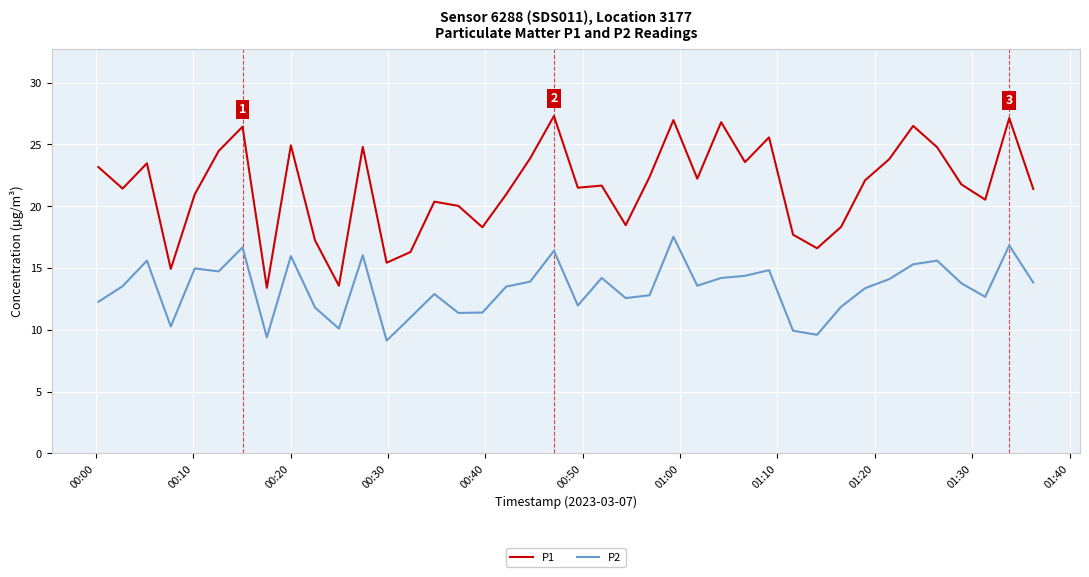

What is the greatest value displayed?

27.3